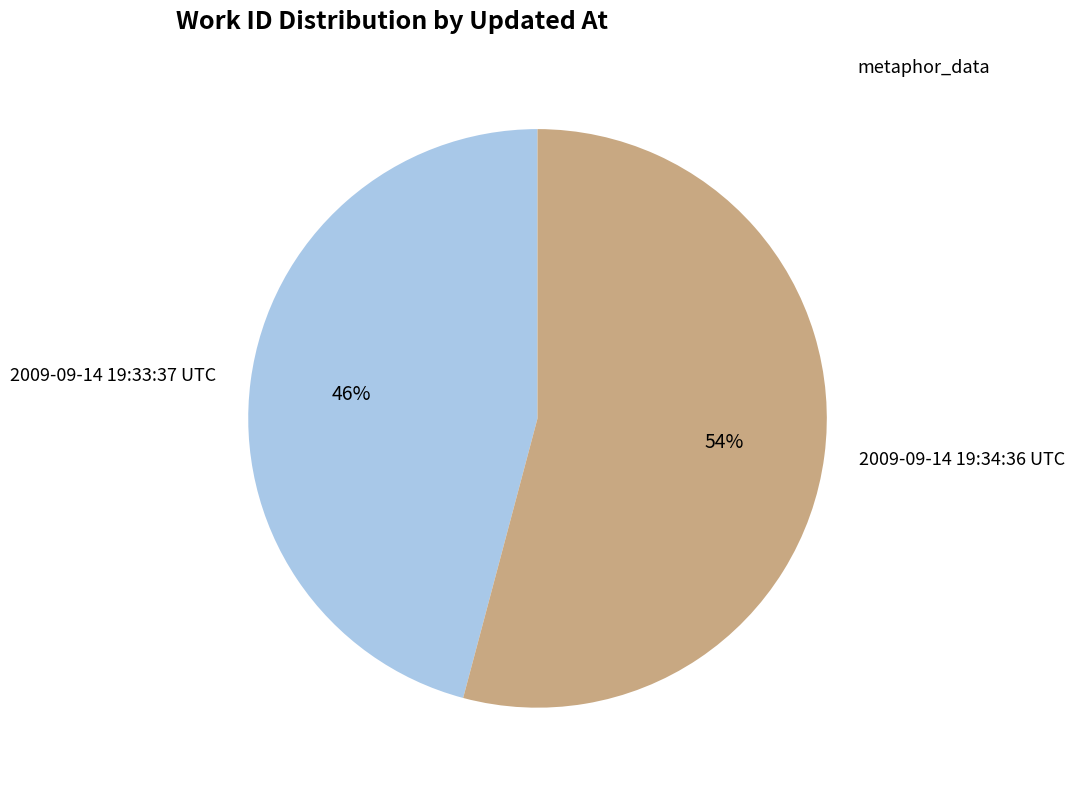

Is it true that 2009-09-14 19:33:37 UTC is 46% of the pie?

True